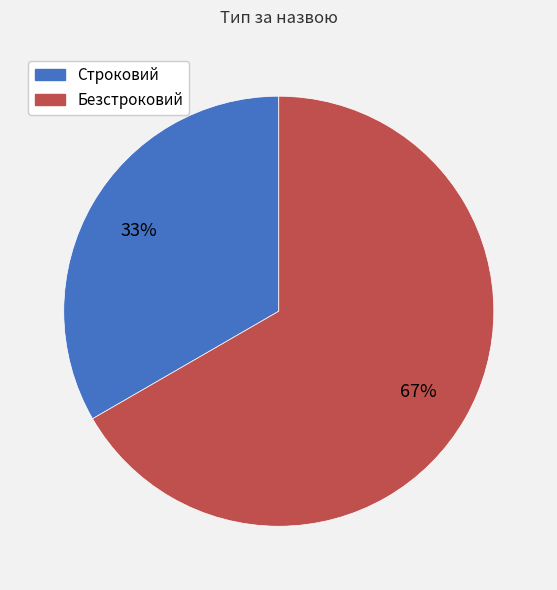

To the nearest percent, what is the combined percentage of Строковий and Безстроковий?

100%